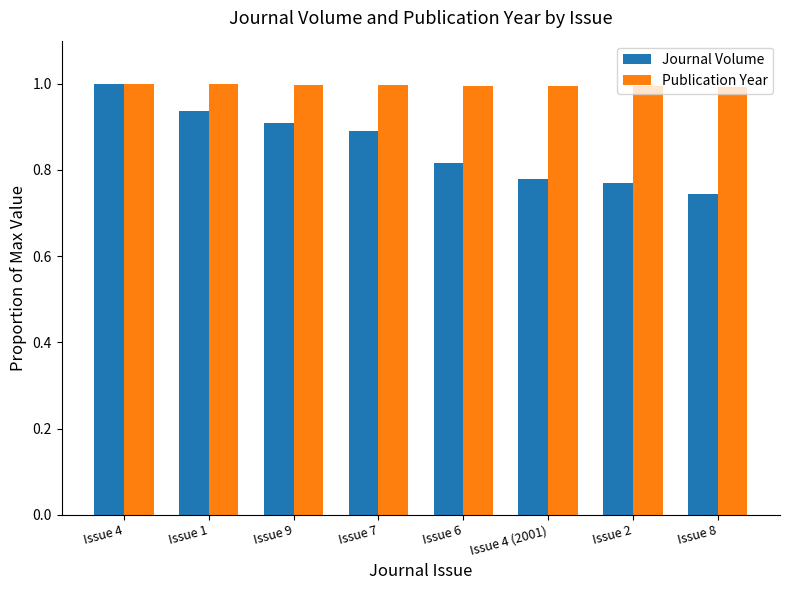

Rank the series by their average value, from highest to lowest.

Publication Year, Journal Volume